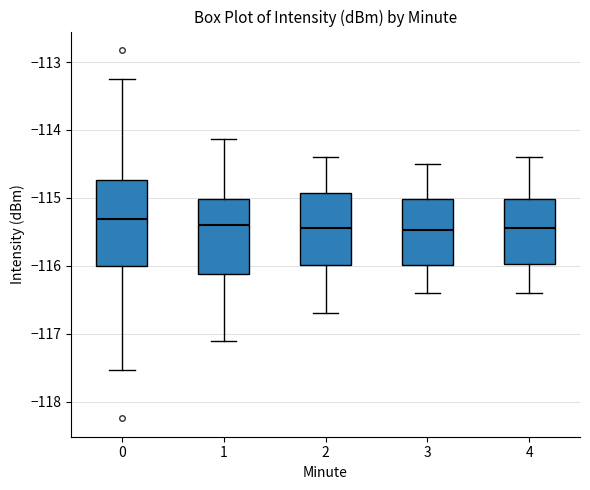

Where does the median line of the box at x = 4 sit on the y-axis? The values are not printed on the chart, so give them approximately, as read against the axis.

-115.4